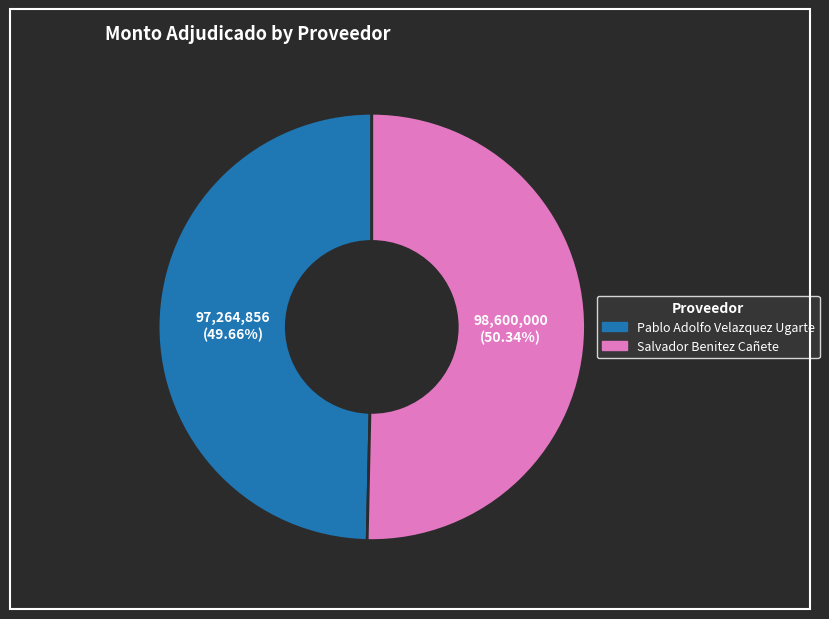

The Salvador Benitez Cañete slice represents 50% of the pie. True or false?

True